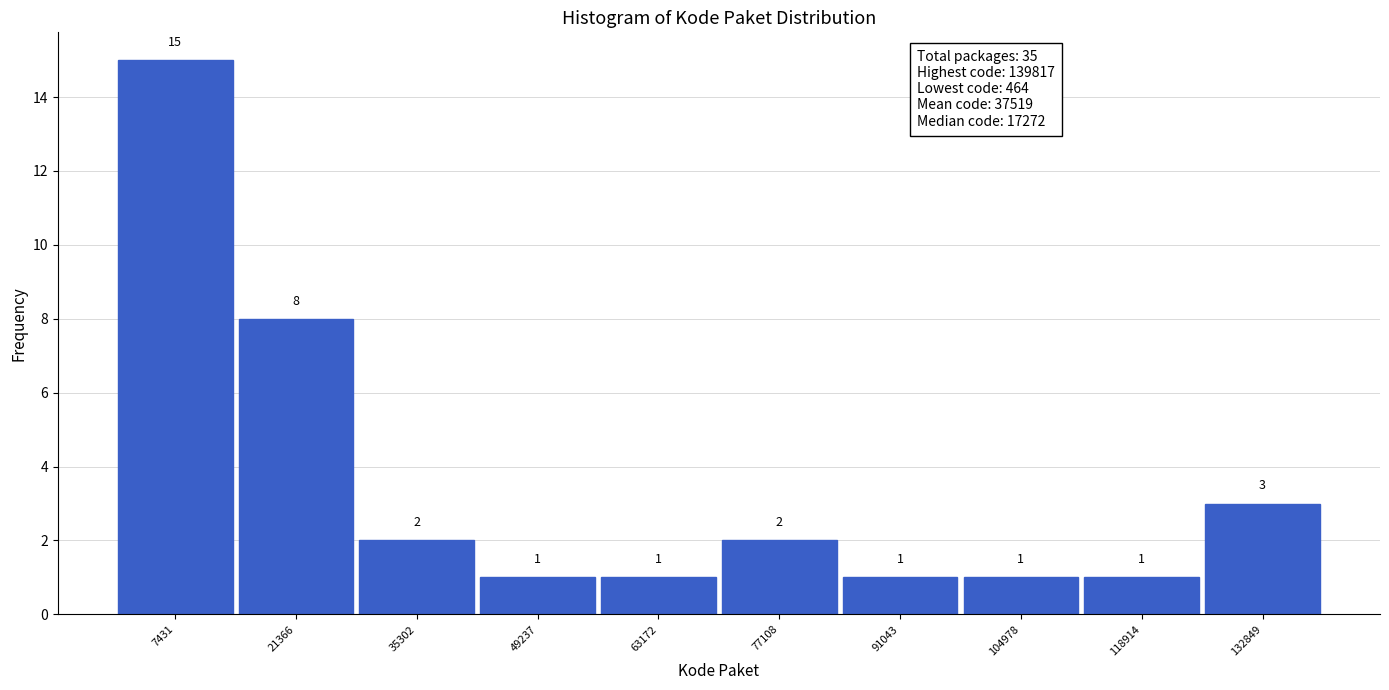

What is the height of the bar covering 84000 to 98000 on the x-axis? The bar edges are not printed on the chart, so give them approximately, as read against the axis.

1